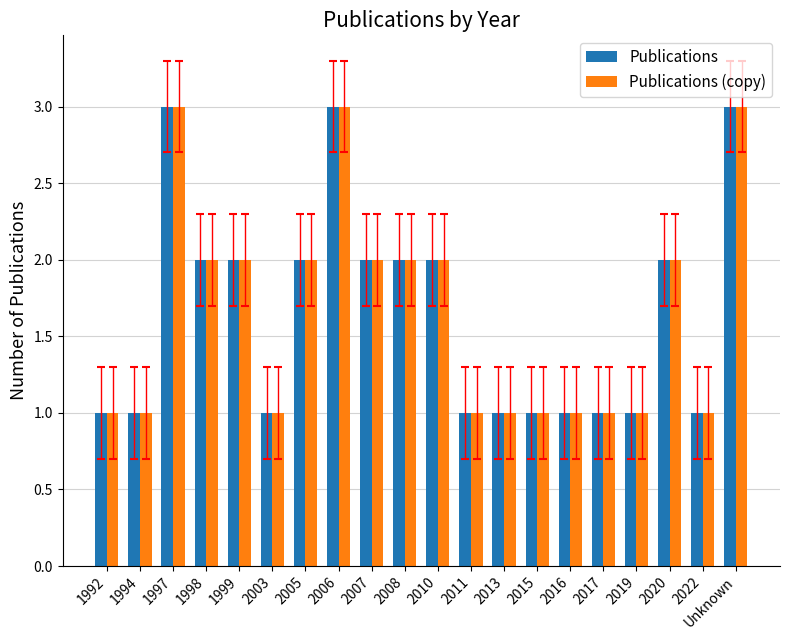

True or false: Publications has a value of 1 at 2017.

True